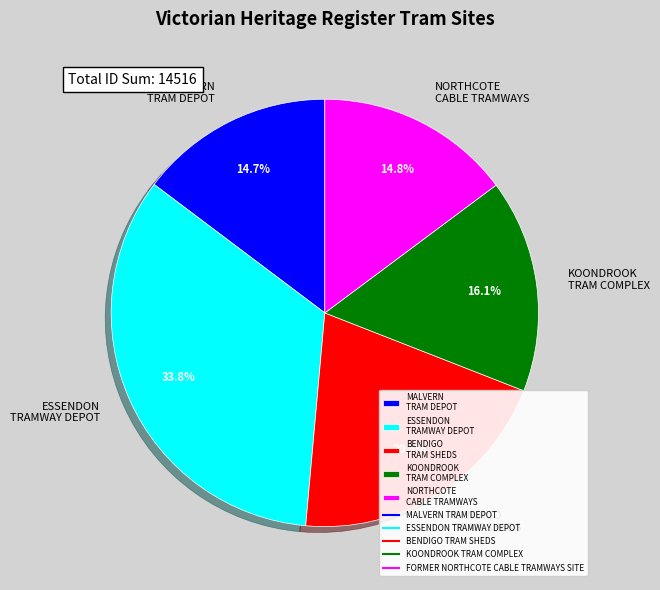

Is there any slice that represents more than half of the pie?

No